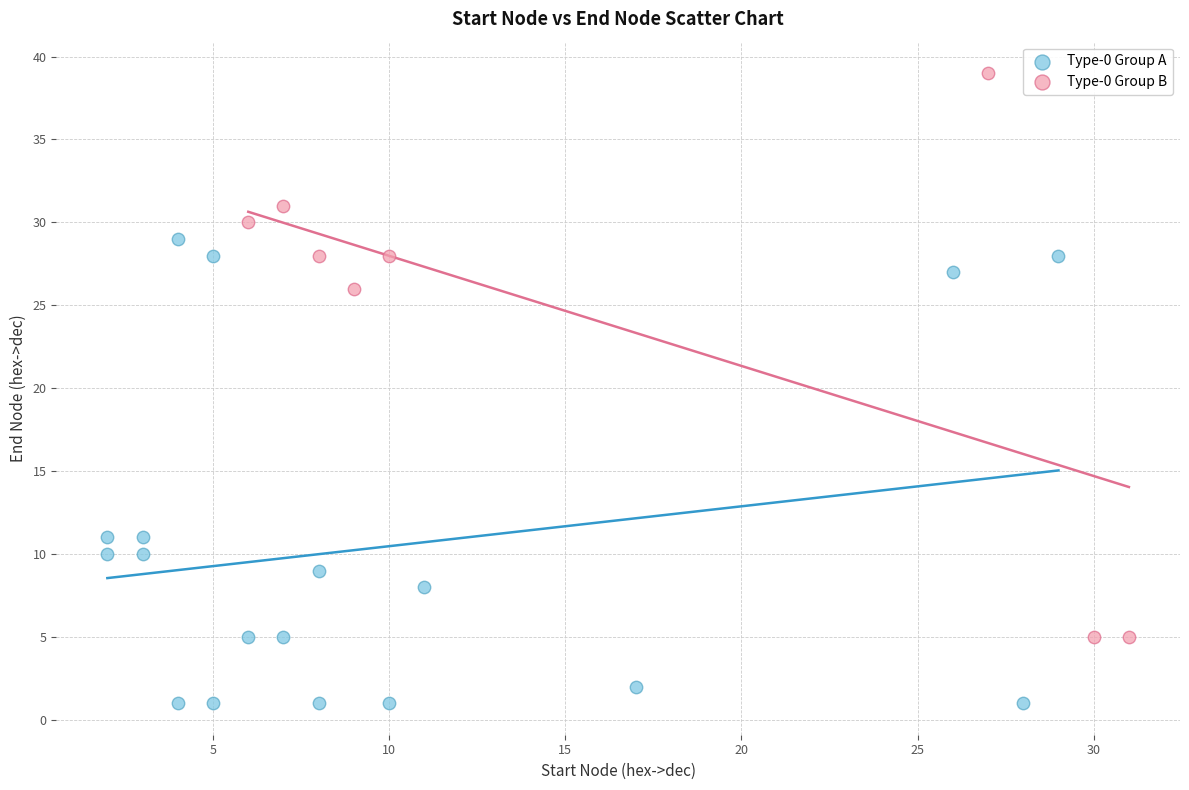

Which series reaches the maximum Y coordinate?

Type-0 Group B